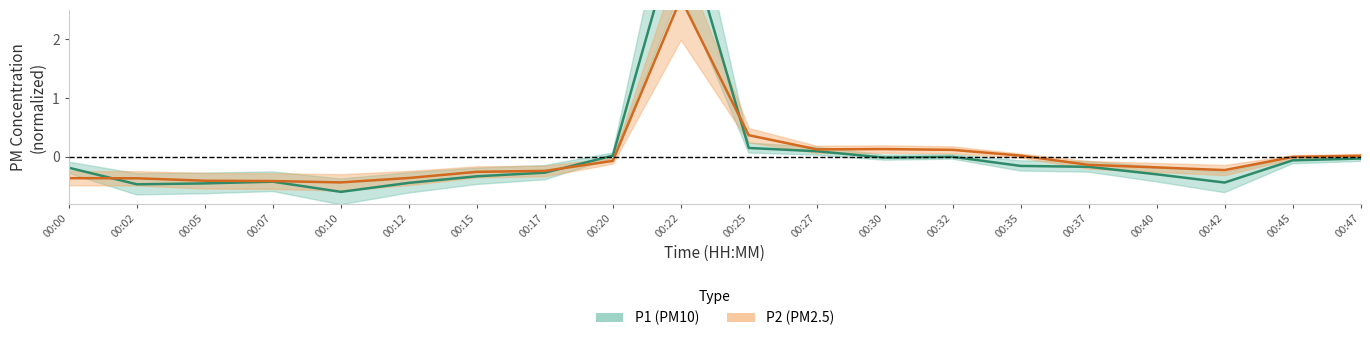

How many data points does each series have?

20